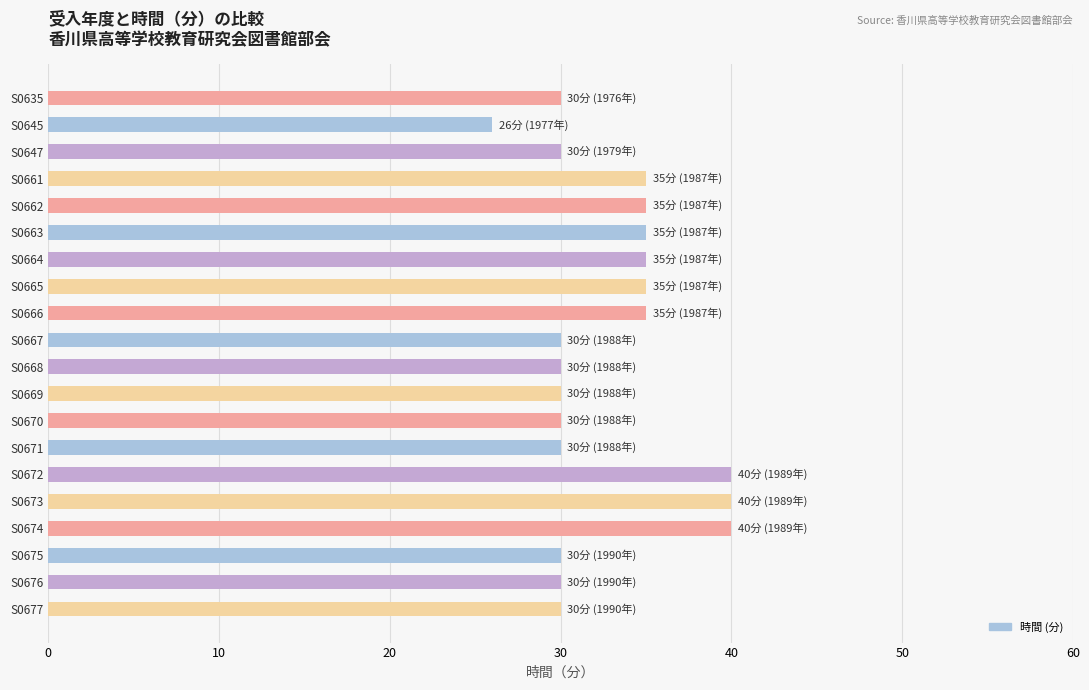

Between S0677 and S0645, which is larger?

S0677